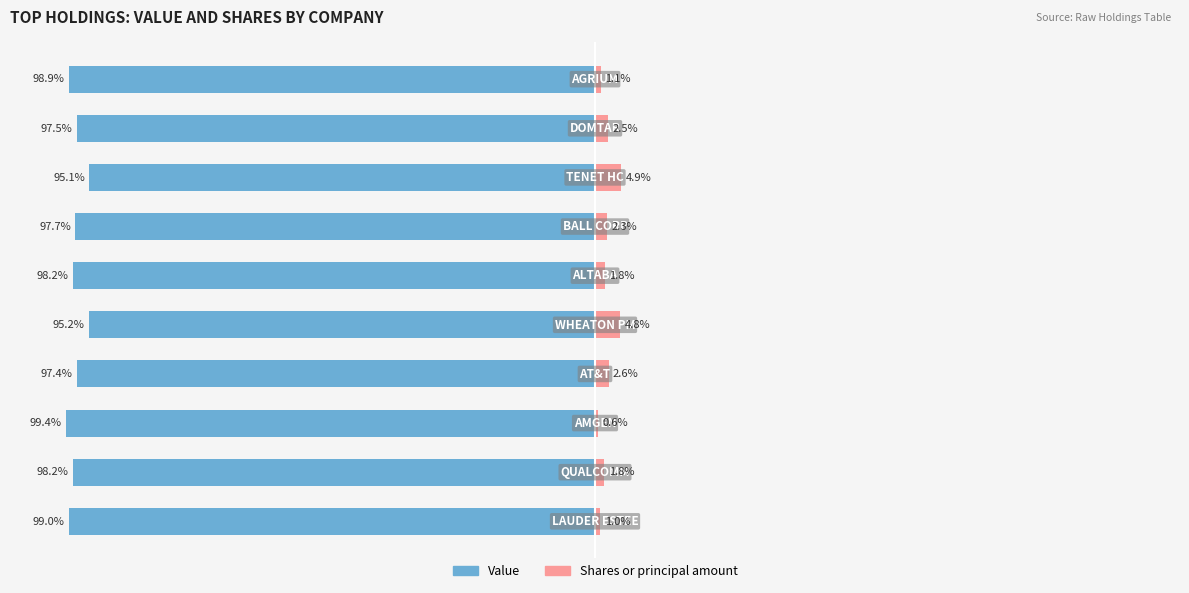

What is the minimum value for Shares or principal amount?

0.6